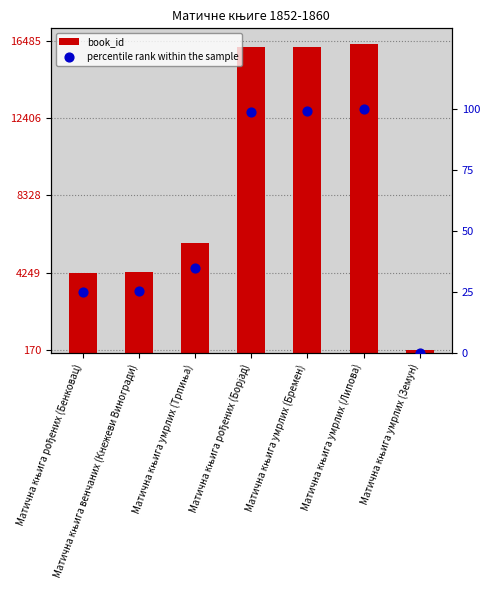

Which series reaches the minimum Y coordinate?

percentile rank within the sample